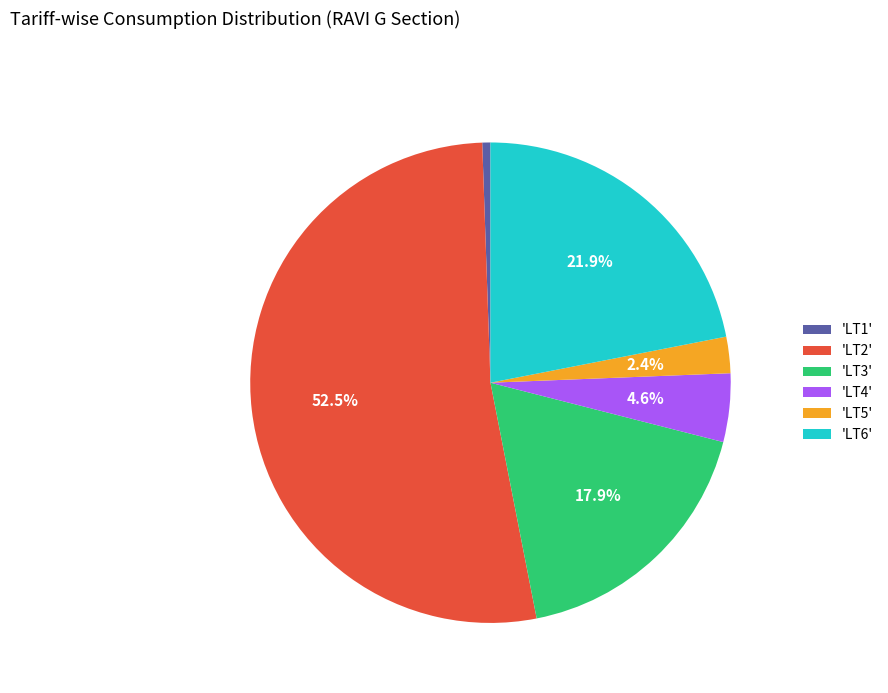

Is there any slice that represents more than half of the pie?

Yes